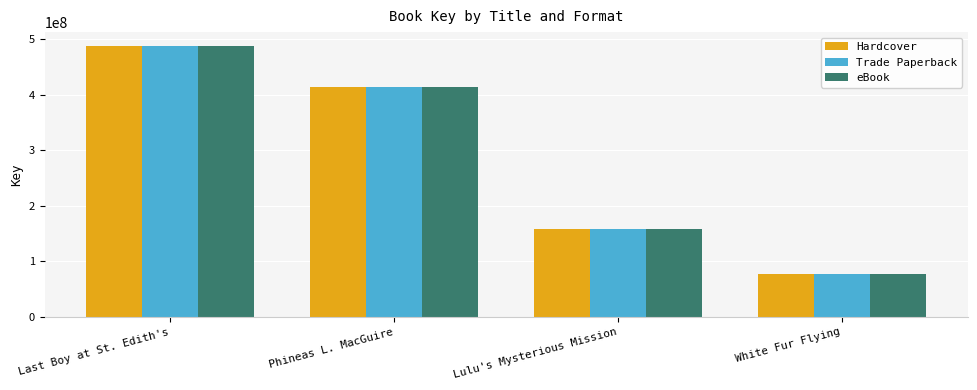

What is the lowest value of the eBook series?

78141489